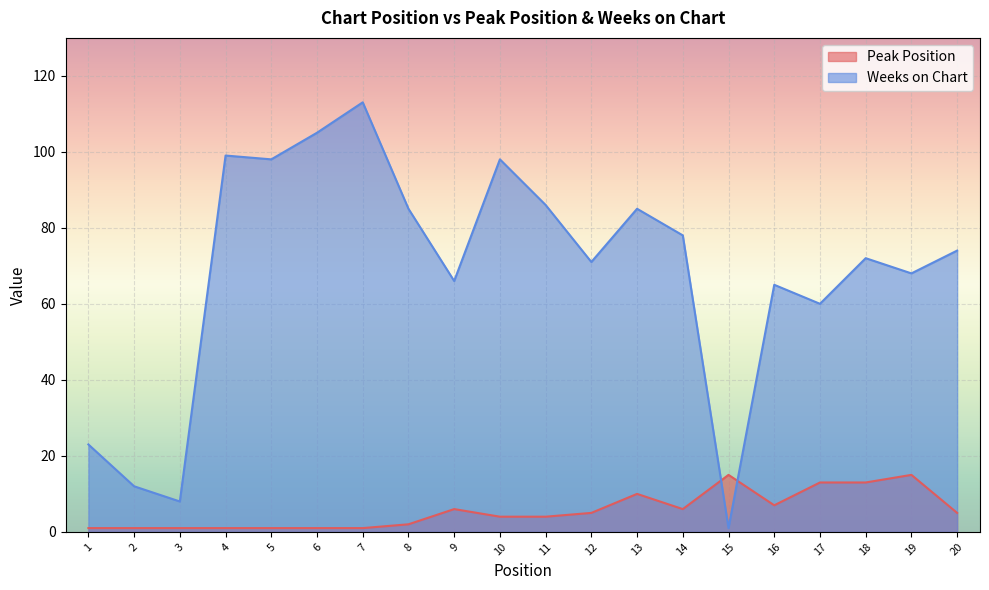

What are all the series names shown in the legend?

Peak Position, Weeks on Chart